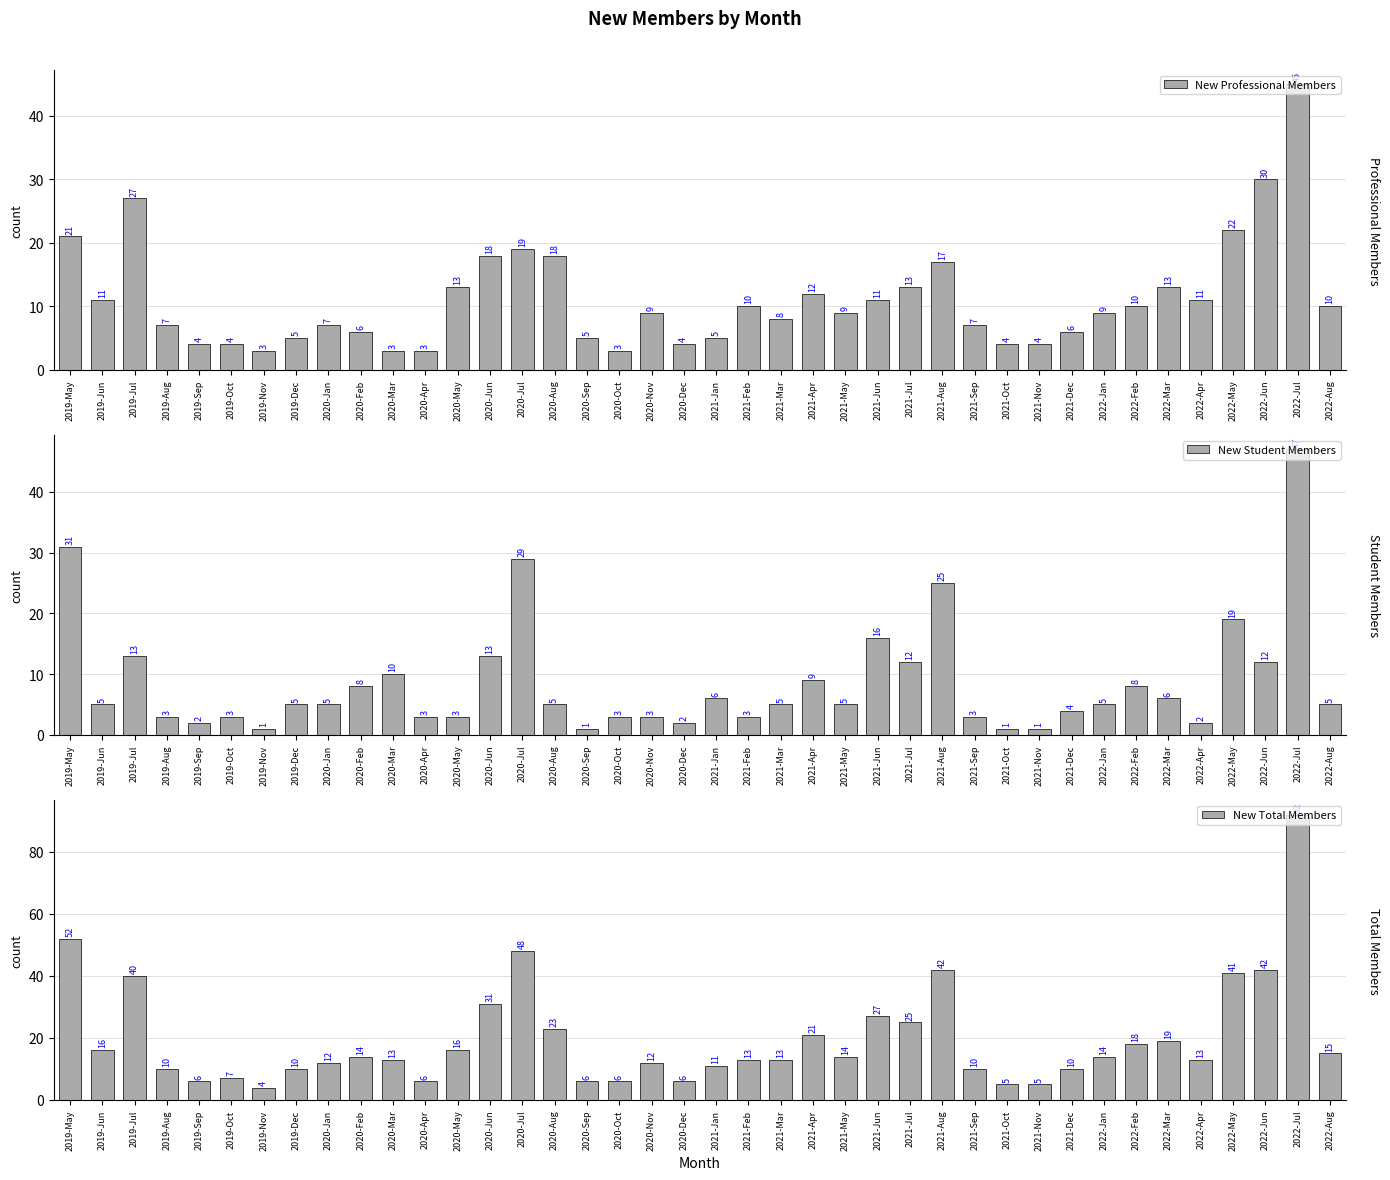

What is the label of the 18th bar from the left?

2020-Oct